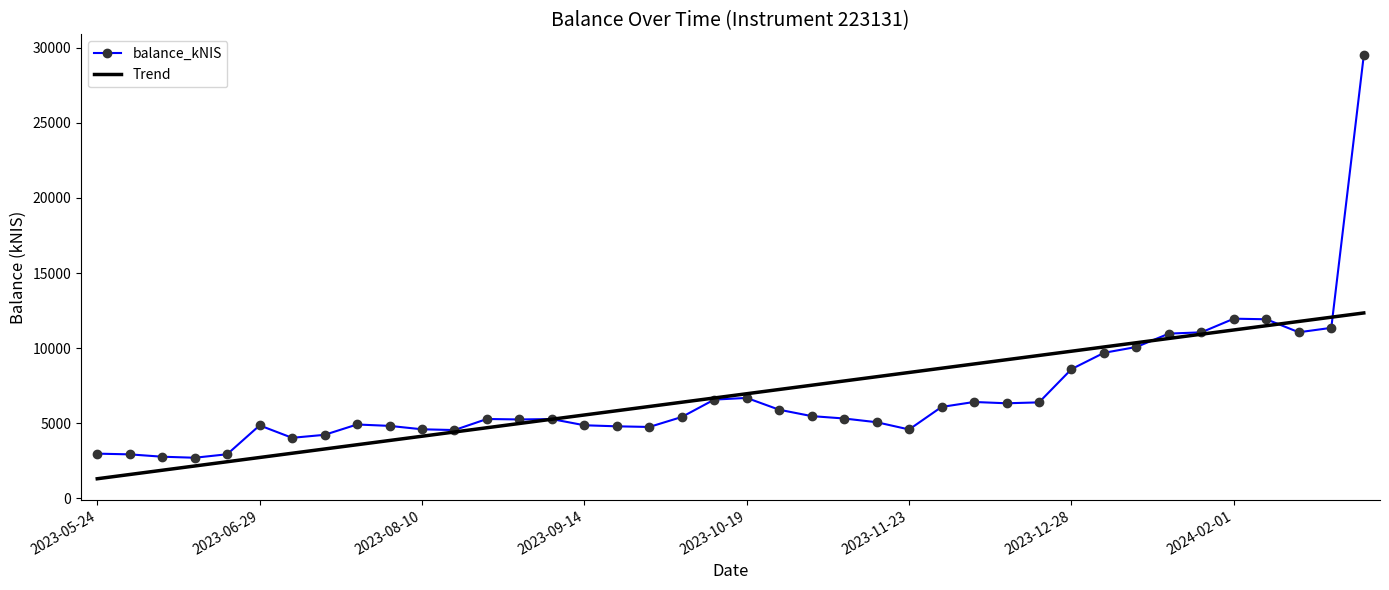

List the series in order of their peak value, lowest first.

Trend, balance_kNIS